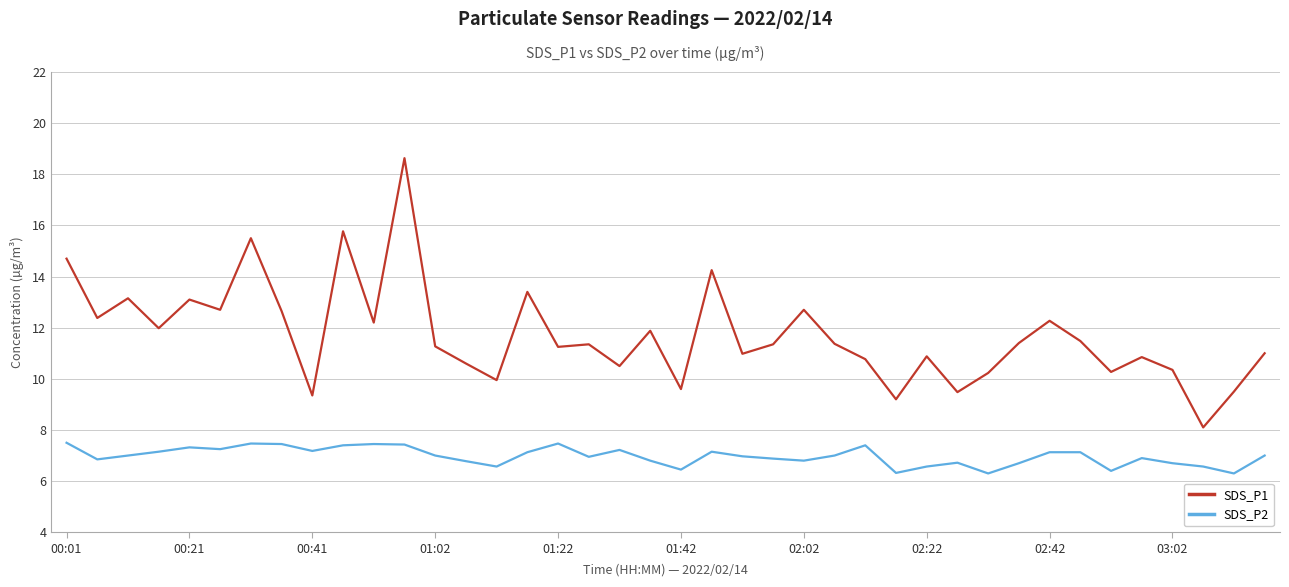

How many distinct data groups are displayed?

2